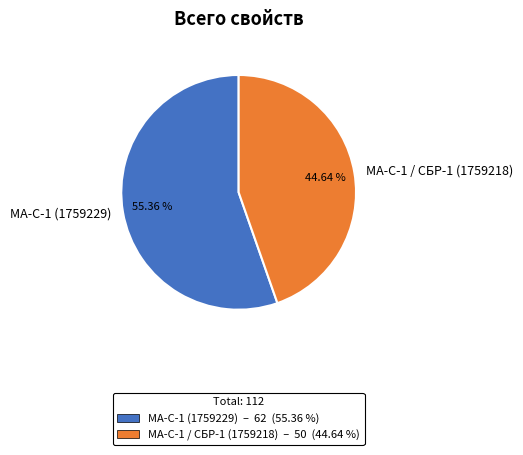

What is the majority slice?

МА-С-1 (1759229)